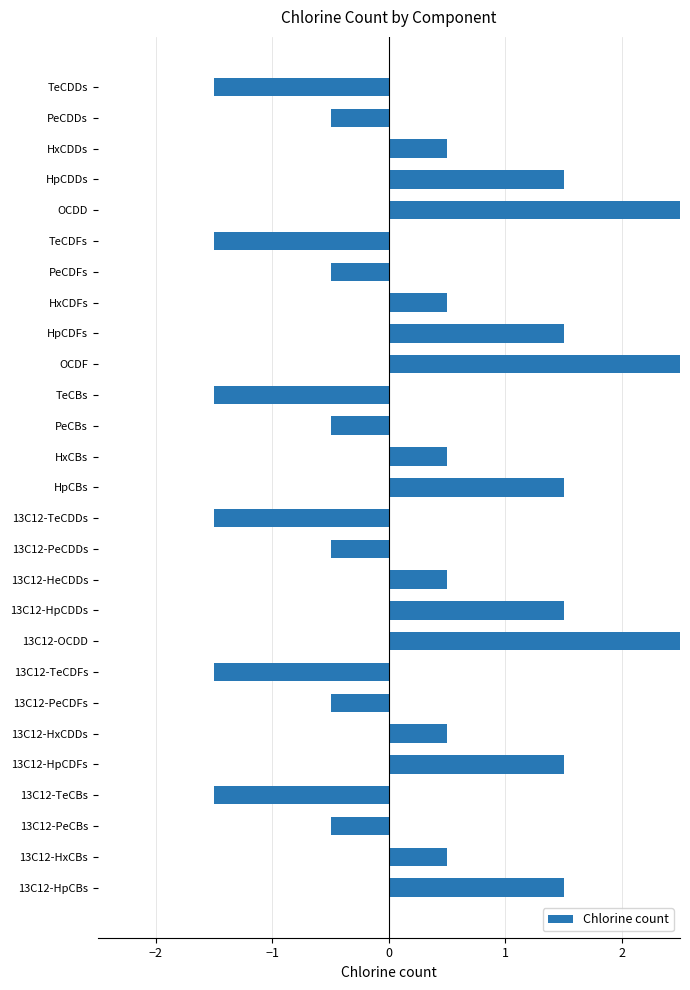

What is the label of the 1st bar from the bottom?

13C12-HpCBs